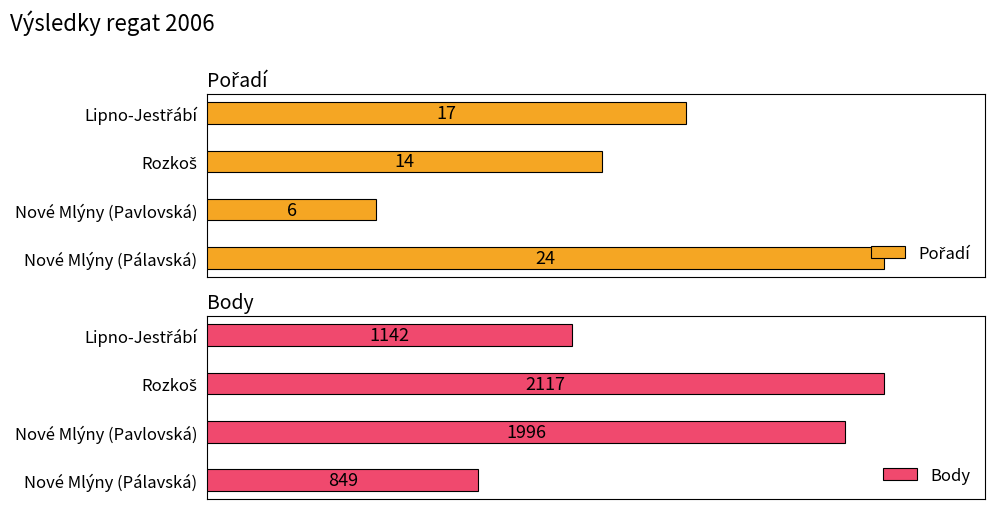

At which category is the sum across all series the highest?

Rozkoš